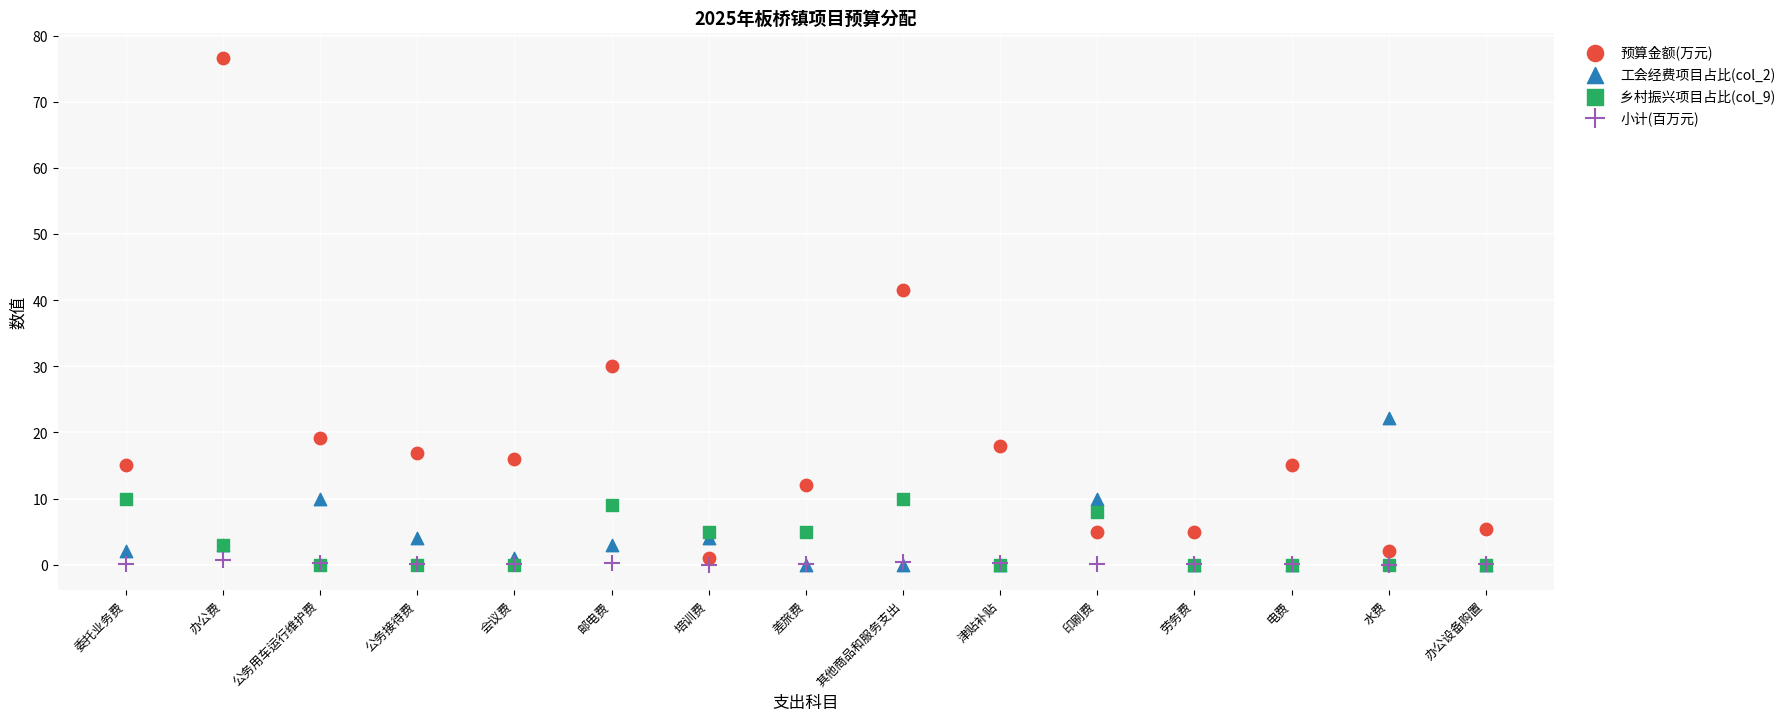

Across all series, what Y value is closest to 38?

41.5